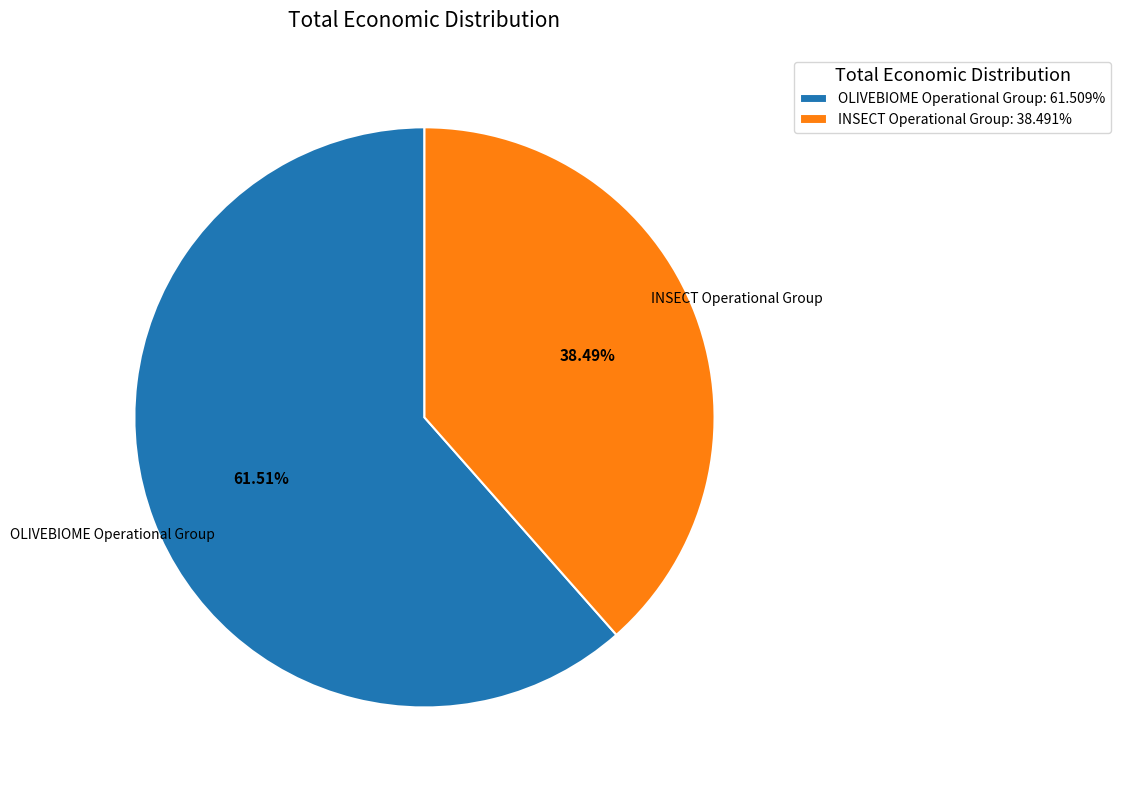

Count the number of slices in the pie.

2